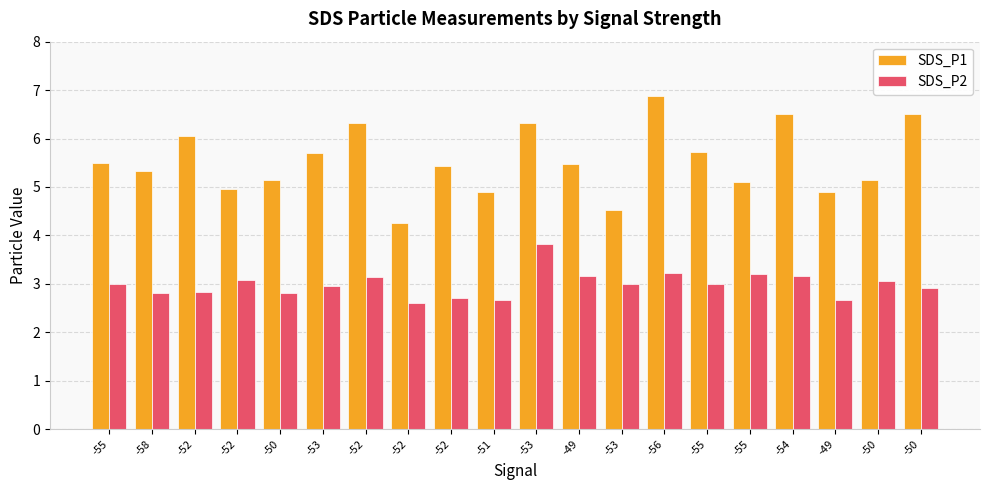

What is the highest value of the SDS_P1 series?

6.9